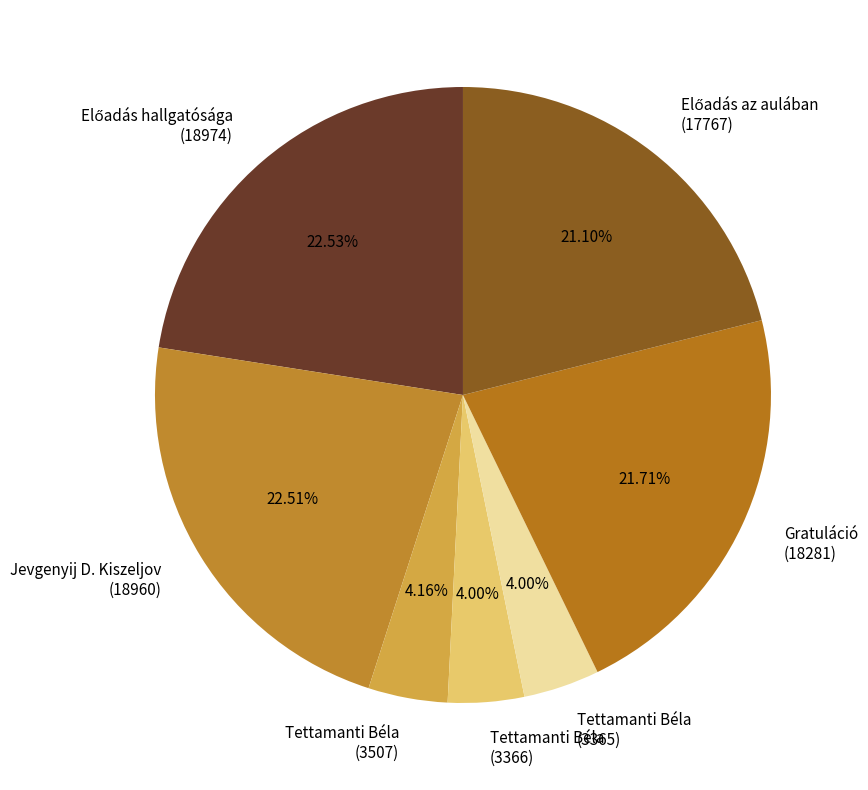

Between Jevgenyij D. Kiszeljov (18960) and Tettamanti Béla (3366), which is larger?

Jevgenyij D. Kiszeljov (18960)